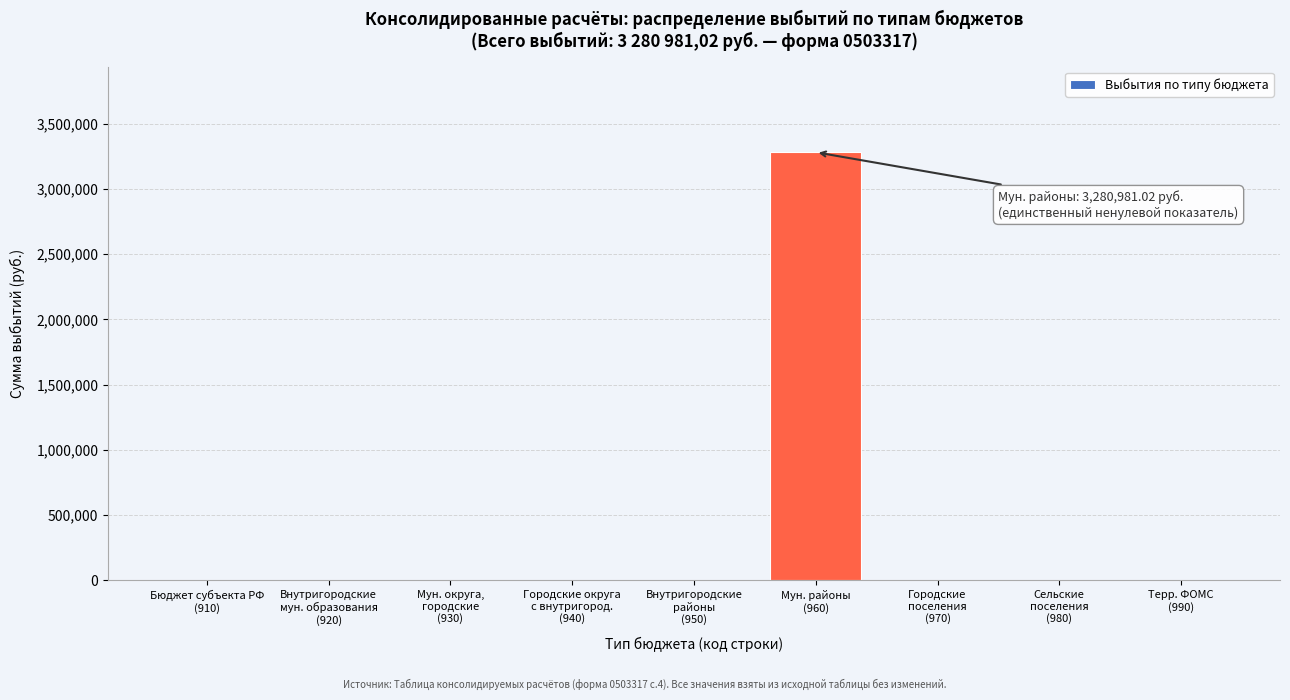

What is the maximum value shown in the chart?

3280981.0